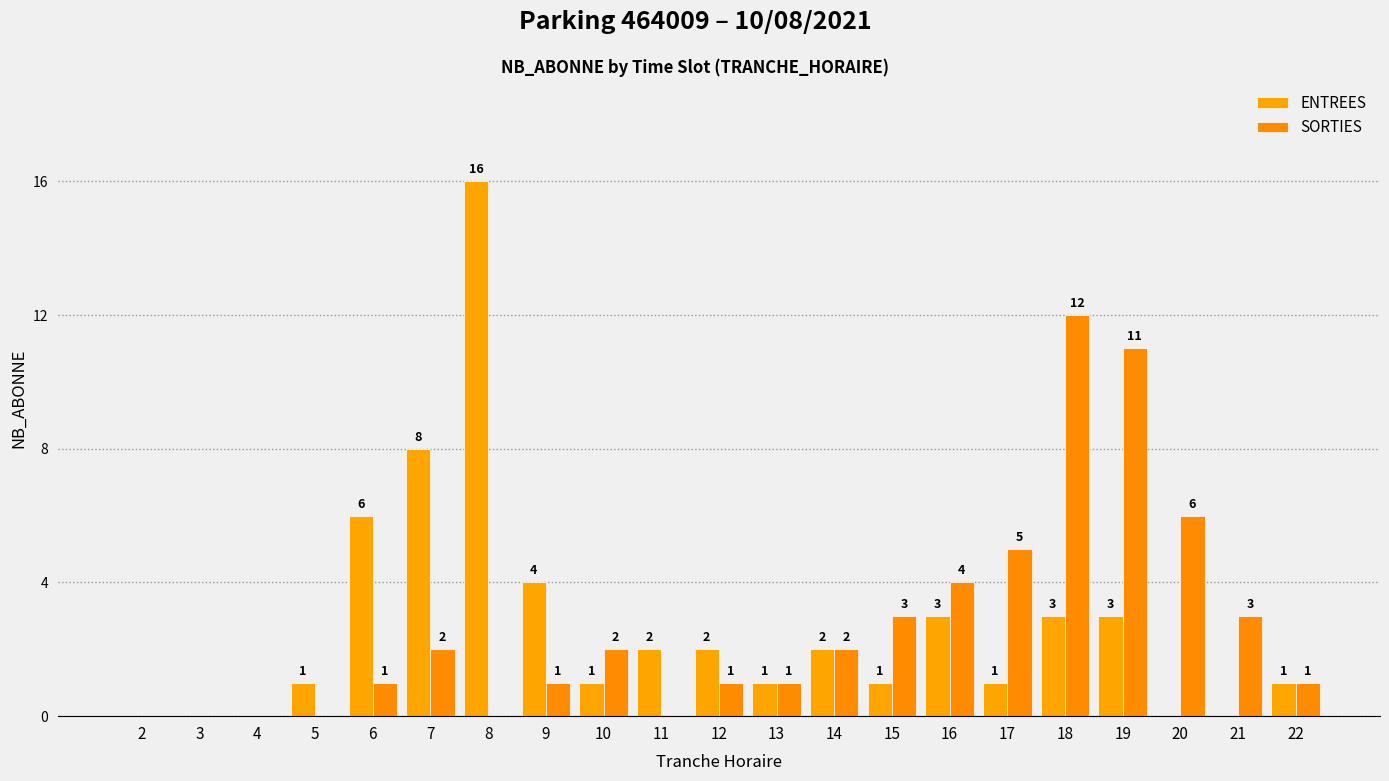

How many groups of bars are there?

21